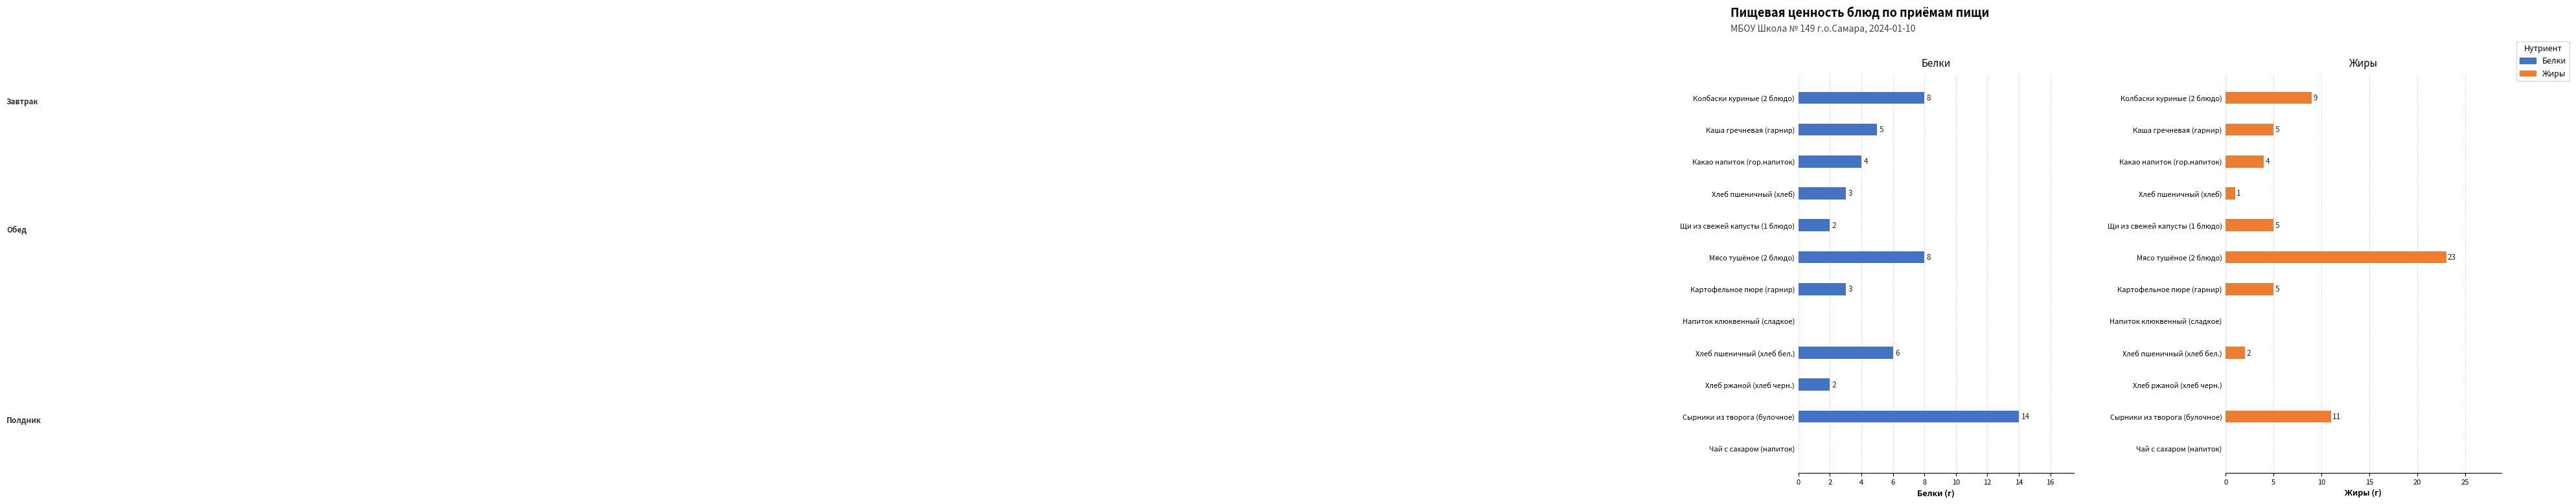

What is the sum of the Жиры values at Щи из свежей капусты (1 блюдо) and Какао напиток (гор.напиток)?

9